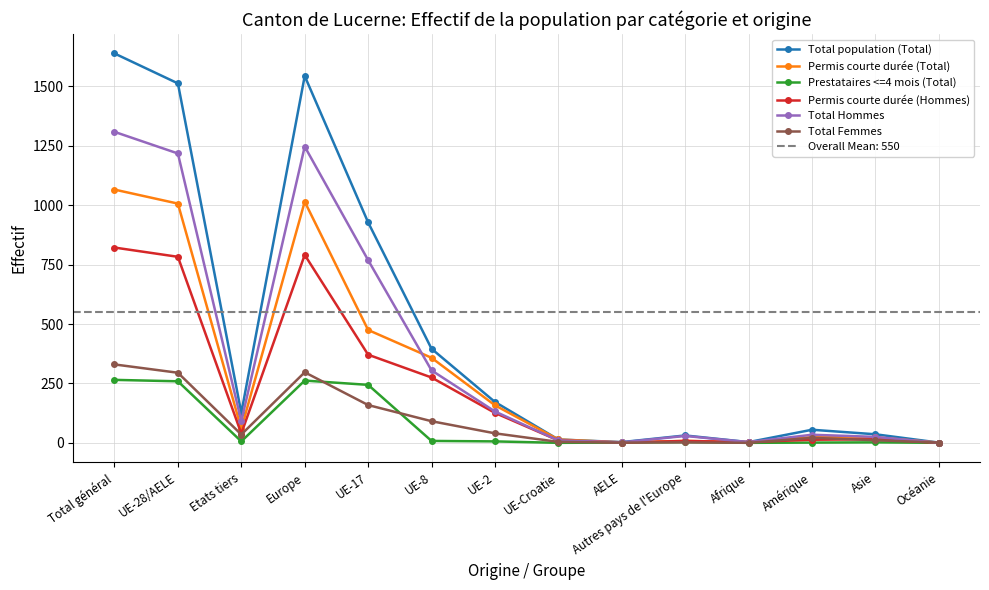

Which series has the largest total across all categories?

Total population (Total)